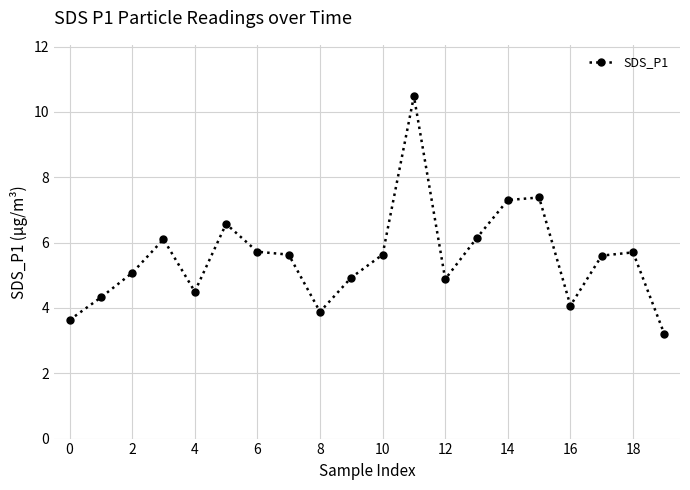

True or false: the data has more than 1 interior local peaks.

True